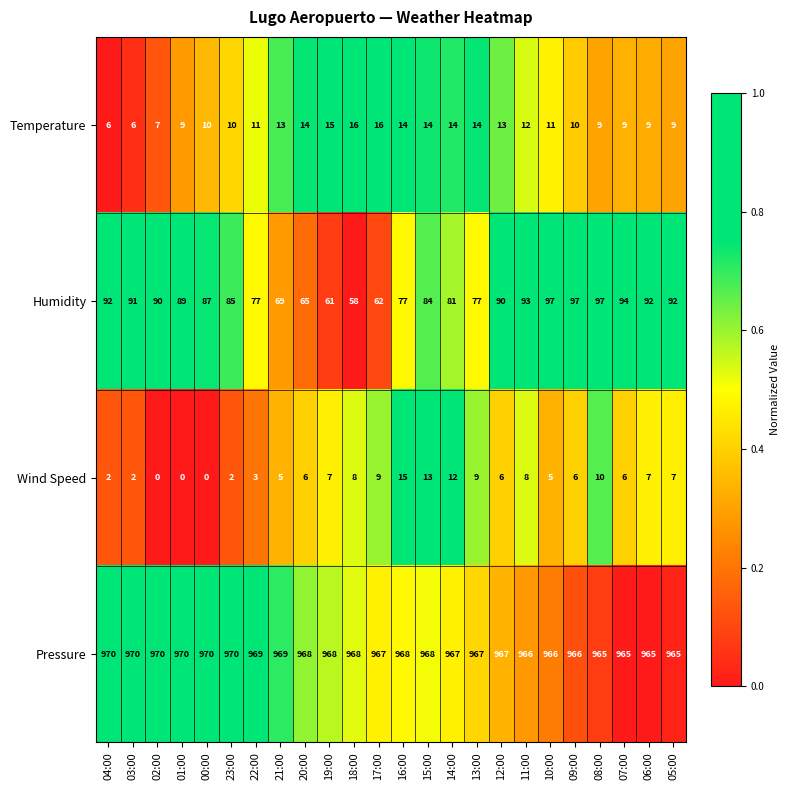

What is the maximum value shown in the chart?

970